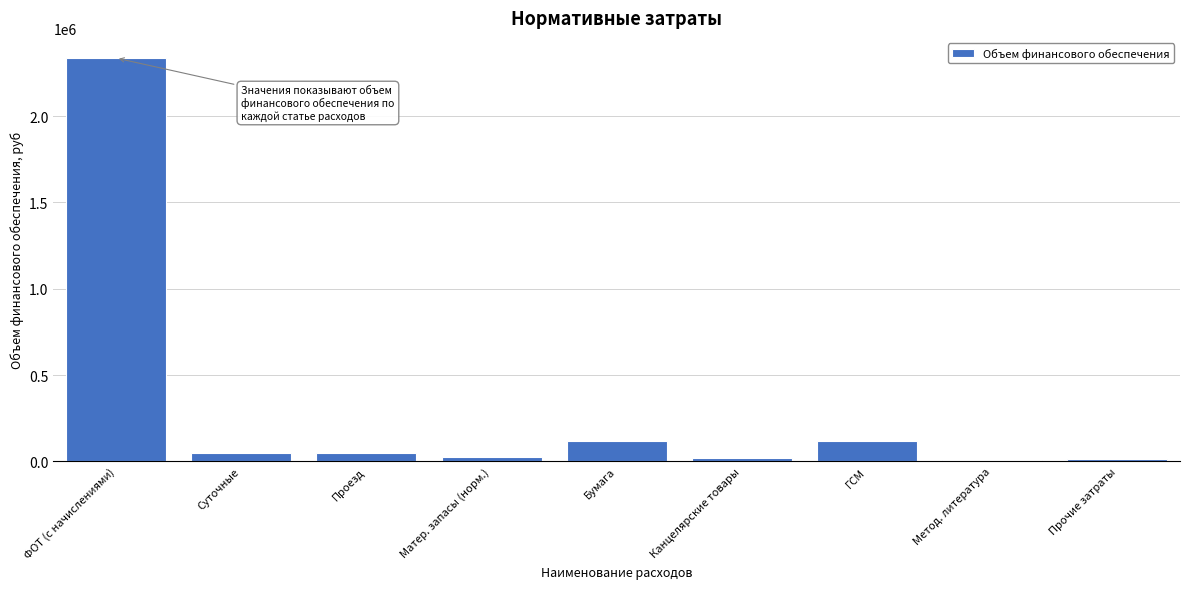

At which label is the value closest to 1172817?

Бумага